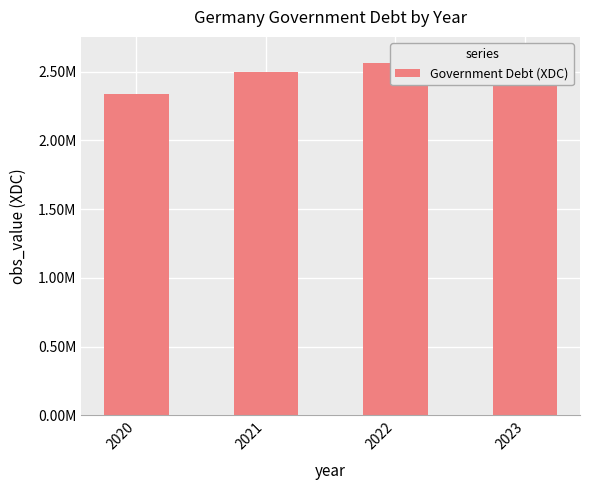

What is the value of the 2nd bar from the left?

2495538.2